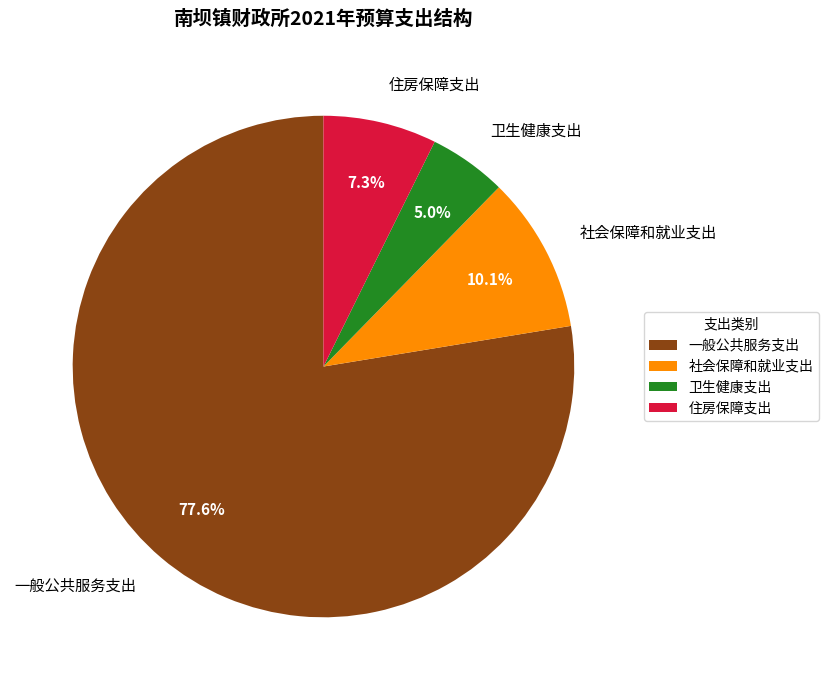

Is there any slice that represents more than half of the pie?

Yes